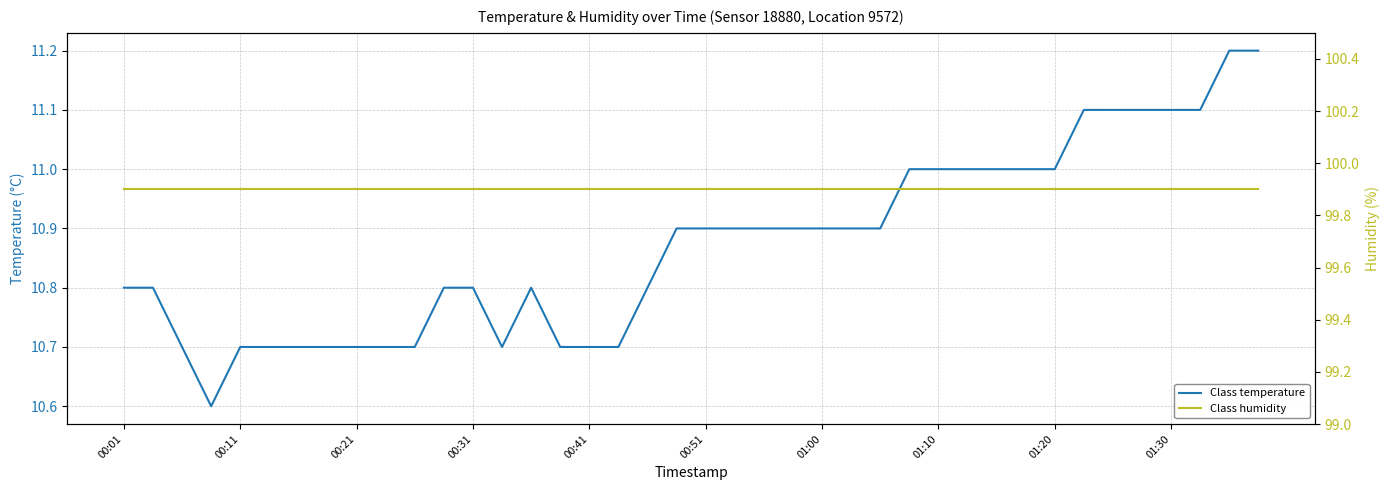

Count the number of data series in this chart.

2